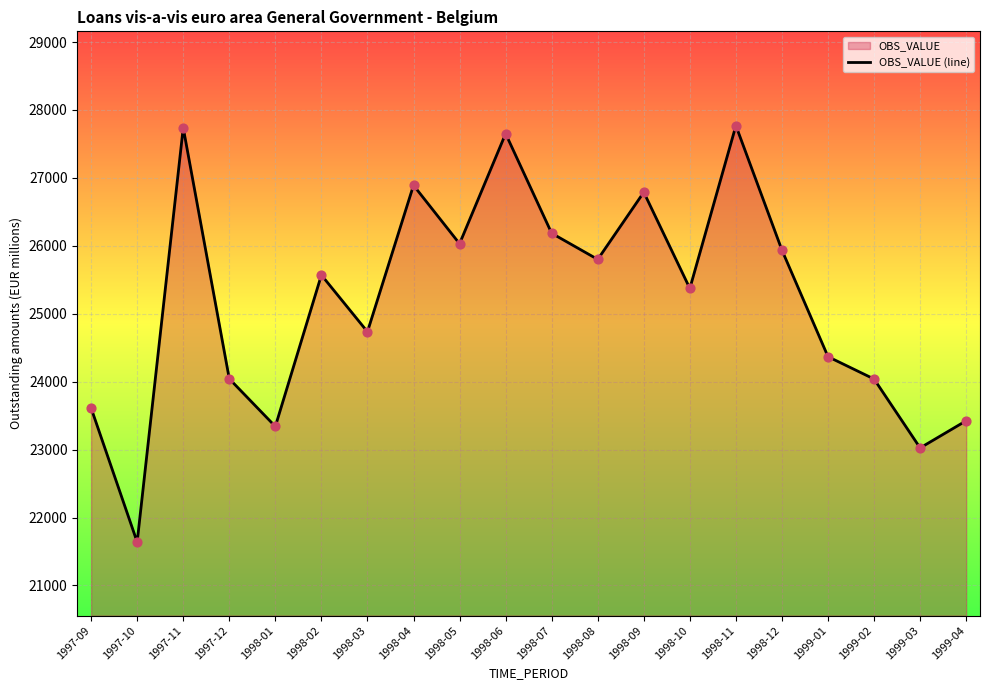

What is the change in value from 1998-07 to 1999-03?

-3160